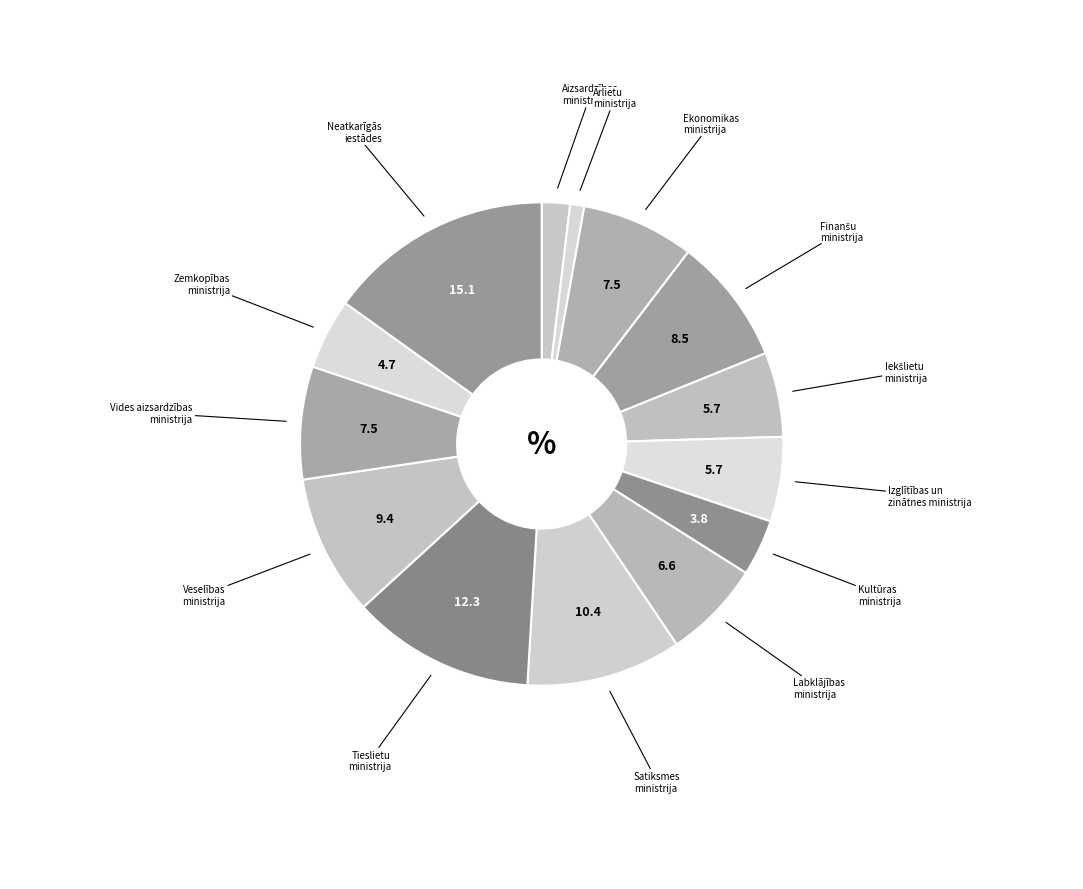

How many slices are in this pie chart?

14